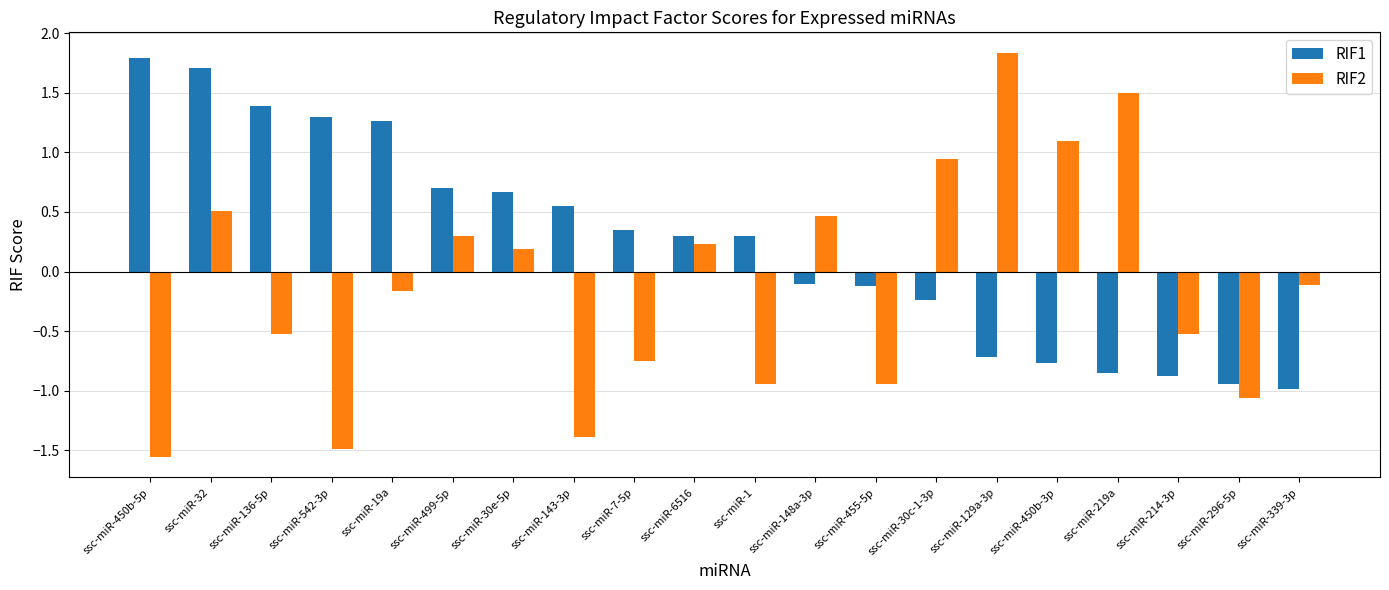

Is the value of RIF1 at ssc-miR-30c-1-3p greater than the value of RIF2 at ssc-miR-19a?

No